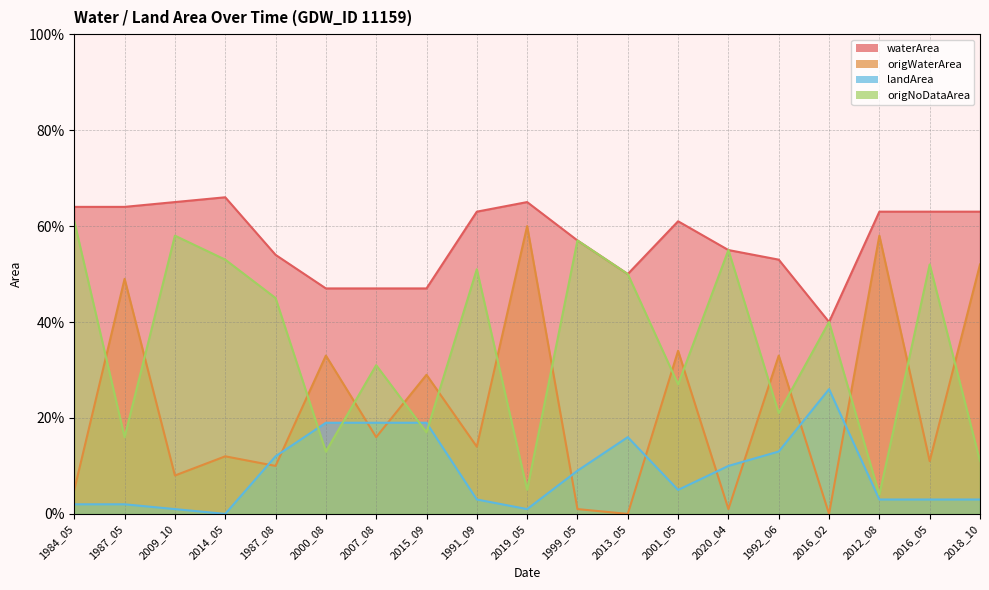

Which category has the highest value across all series?

2014_05